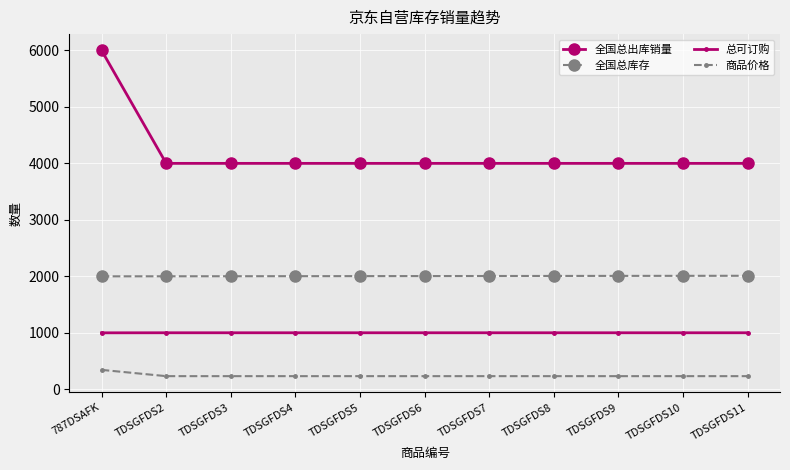

What is the highest value of the 全国总出库销量 series?

6000